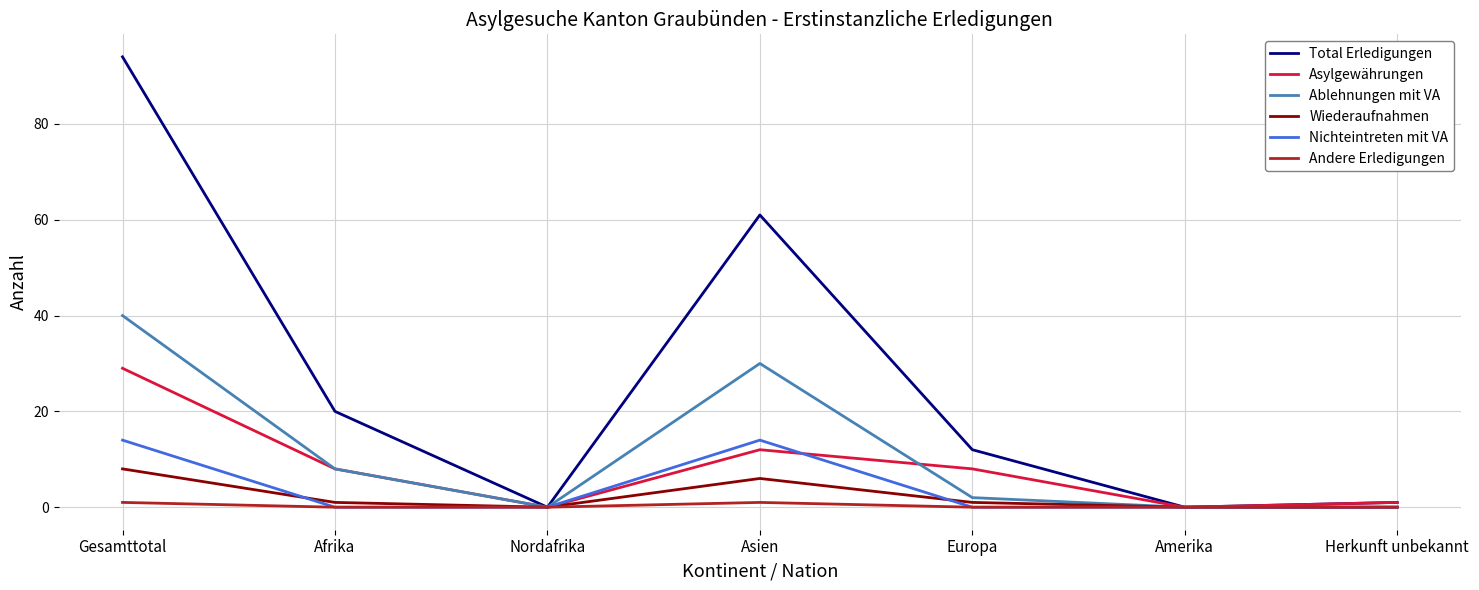

Which series has the widest spread of values?

Total Erledigungen